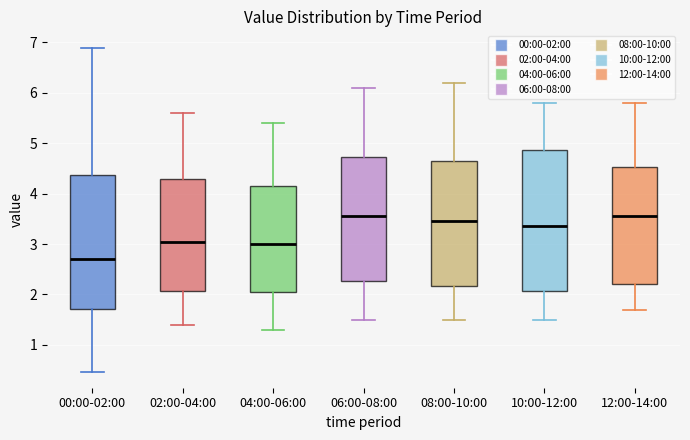

Reading left to right, read every box against the y-axis: the position of its median line, the range the box covers, and the ends of its whiskers. The values are not printed on the chart, so give them approximately, as read against the axis.

00:00-02:00: median 2.7, box 1.7 to 4.4, whiskers 0.5 to 6.9
02:00-04:00: median 3.1, box 2.1 to 4.3, whiskers 1.4 to 5.6
04:00-06:00: median 3.0, box 2.1 to 4.2, whiskers 1.3 to 5.4
06:00-08:00: median 3.6, box 2.3 to 4.7, whiskers 1.5 to 6.1
08:00-10:00: median 3.5, box 2.2 to 4.7, whiskers 1.5 to 6.2
10:00-12:00: median 3.4, box 2.1 to 4.9, whiskers 1.5 to 5.8
12:00-14:00: median 3.6, box 2.2 to 4.5, whiskers 1.7 to 5.8